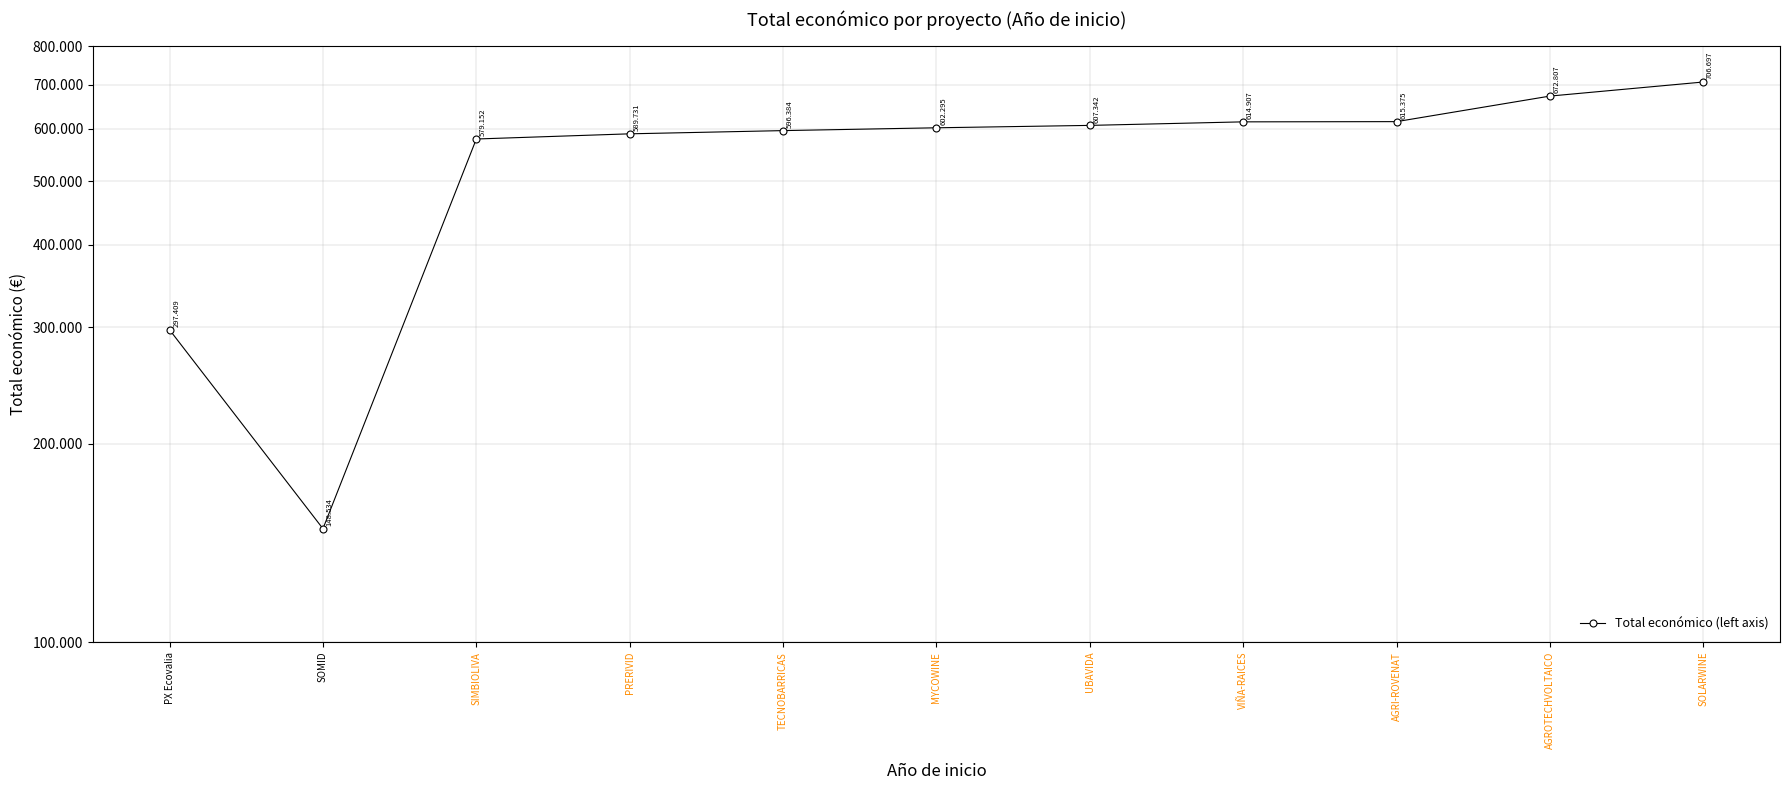

How many interior local valleys (lower than both neighbors) does the data have?

1